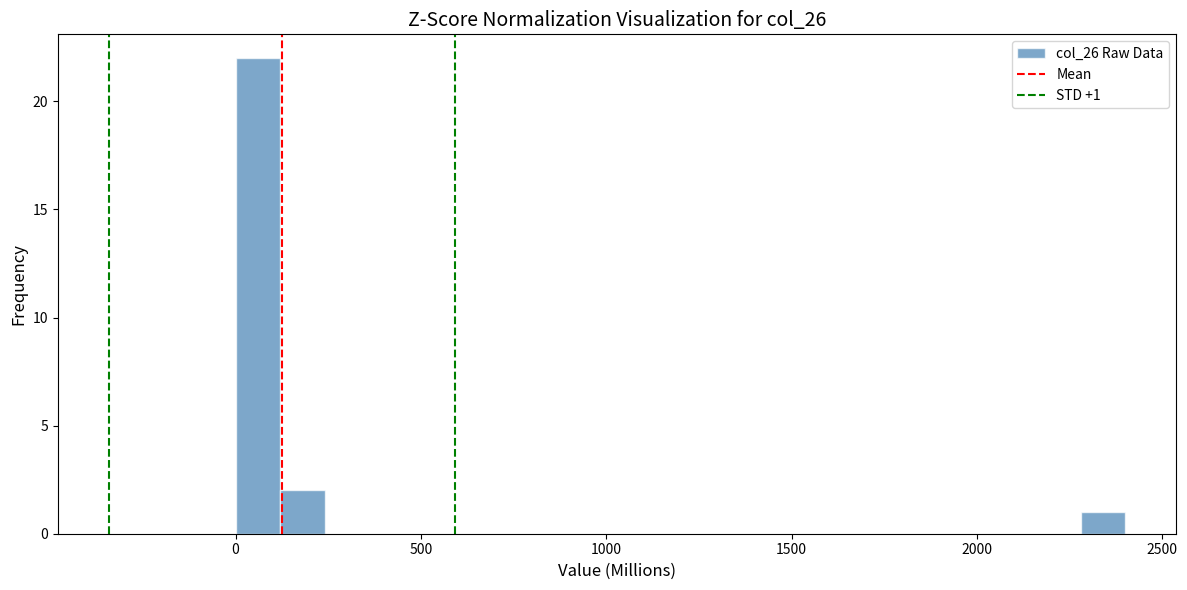

Read against the x-axis, roughly where is the centre of the tallest bar?

50